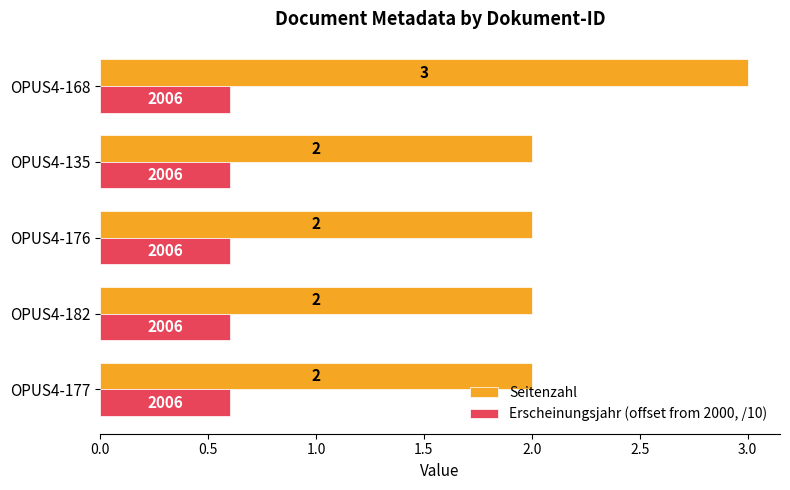

Is the value of Seitenzahl at OPUS4-168 greater than the value of Erscheinungsjahr (offset from 2000, /10) at OPUS4-168?

Yes